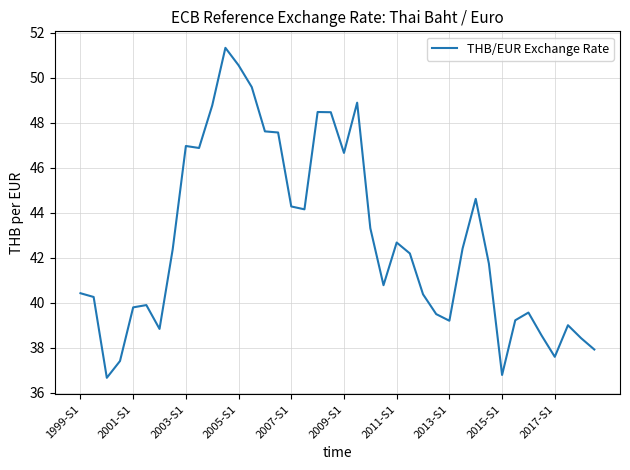

Count the number of values greater than 42.

20